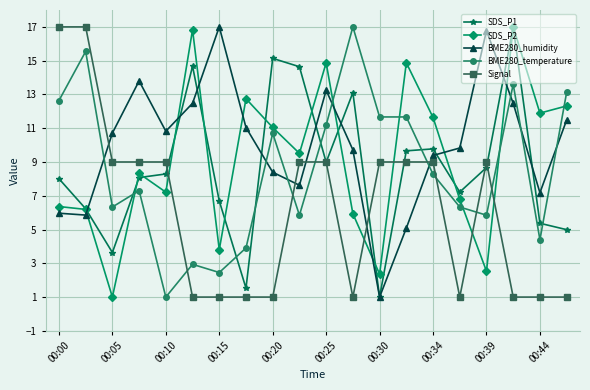

What is the value of the BME280_temperature point at the 2nd from the left?

15.5